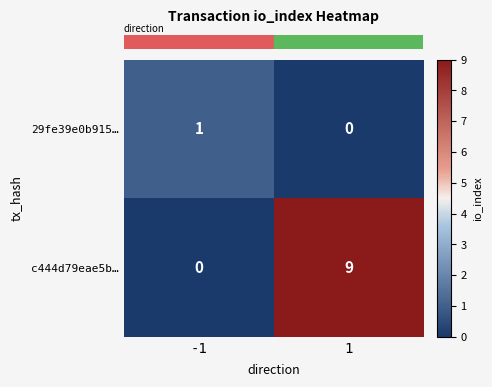

Which series has the largest range (max minus min)?

c444d79eae5b…